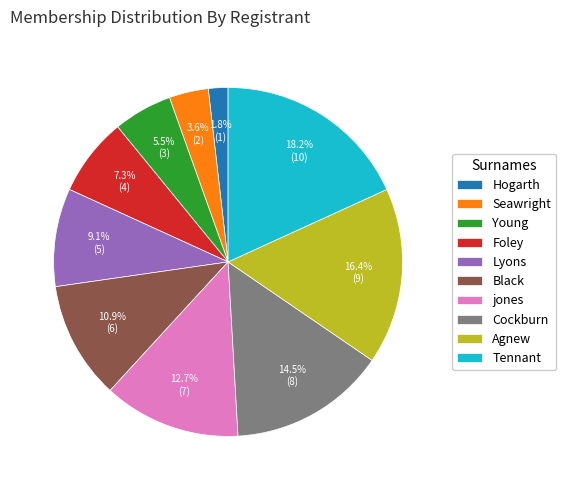

Which category has the smallest portion of the pie?

Hogarth